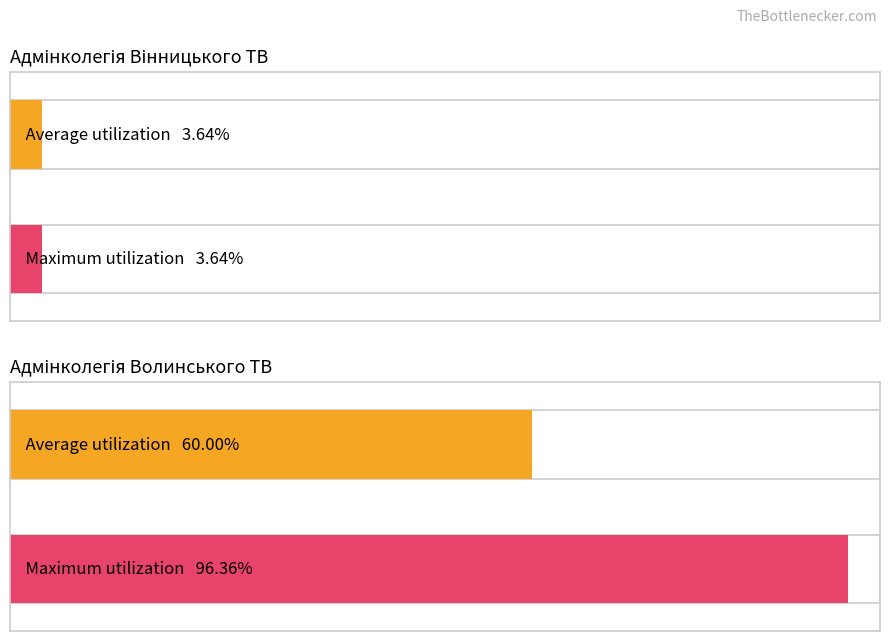

Does the chart contain any negative values?

No